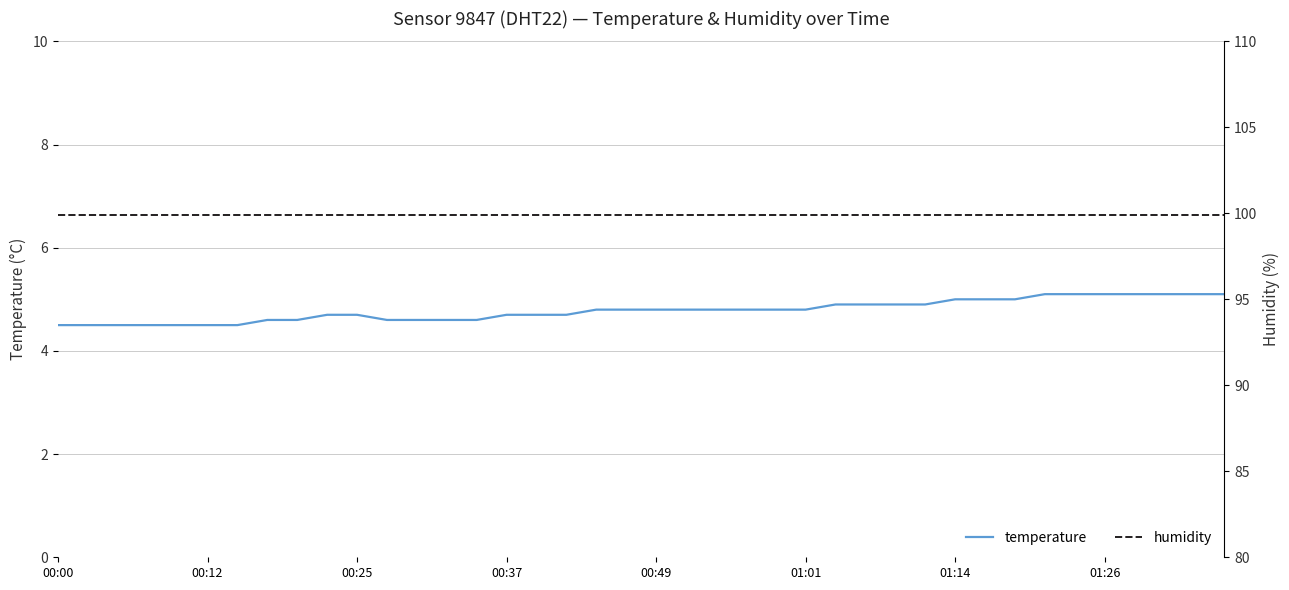

Which label corresponds to the largest value in the chart?

00:00